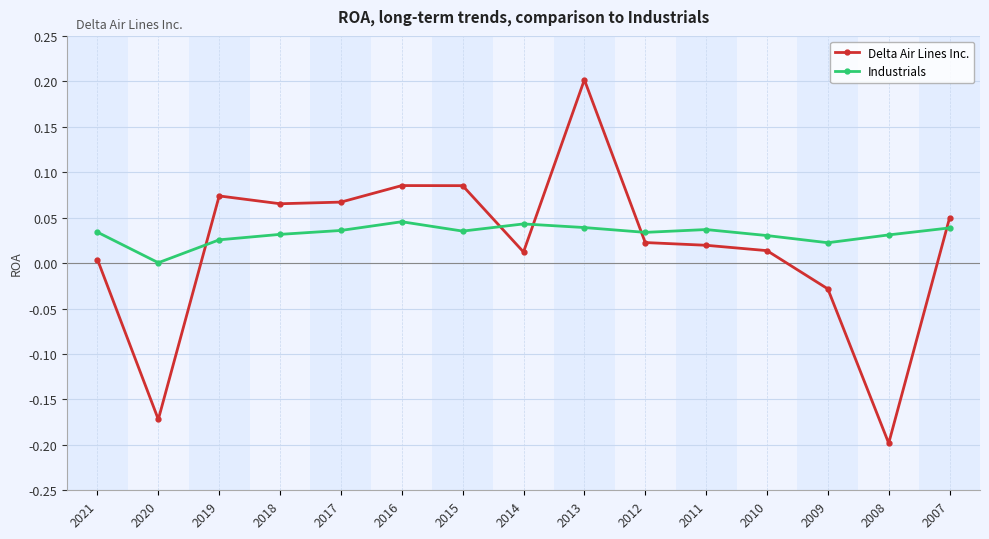

Which series has the largest range (max minus min)?

Delta Air Lines Inc.